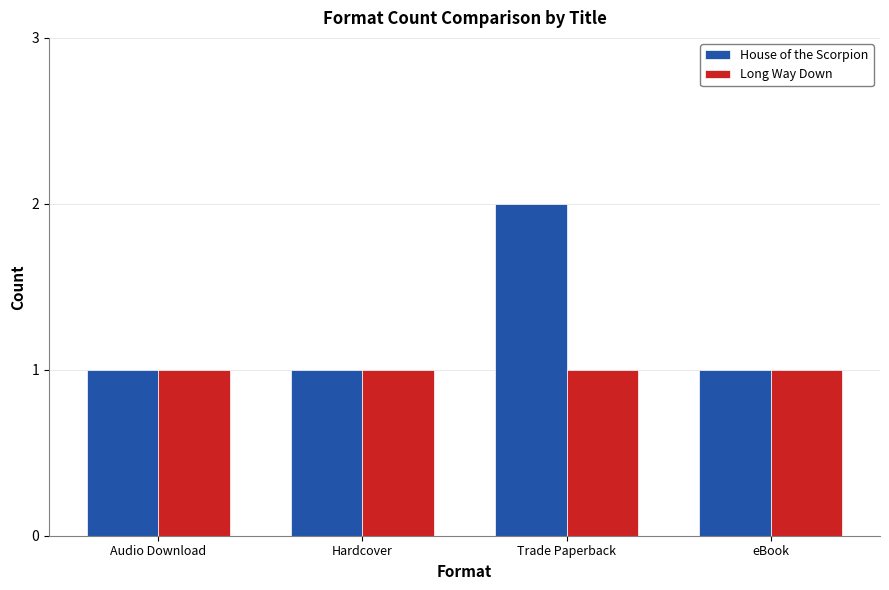

What is the label of the 1st bar from the right?

eBook